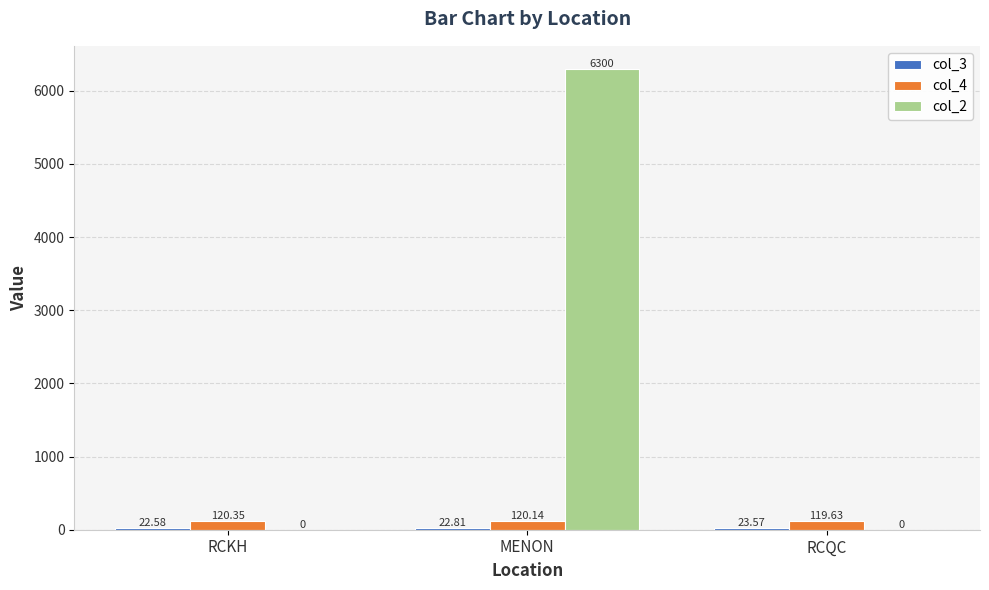

What is the total value across all series at MENON?

6442.9